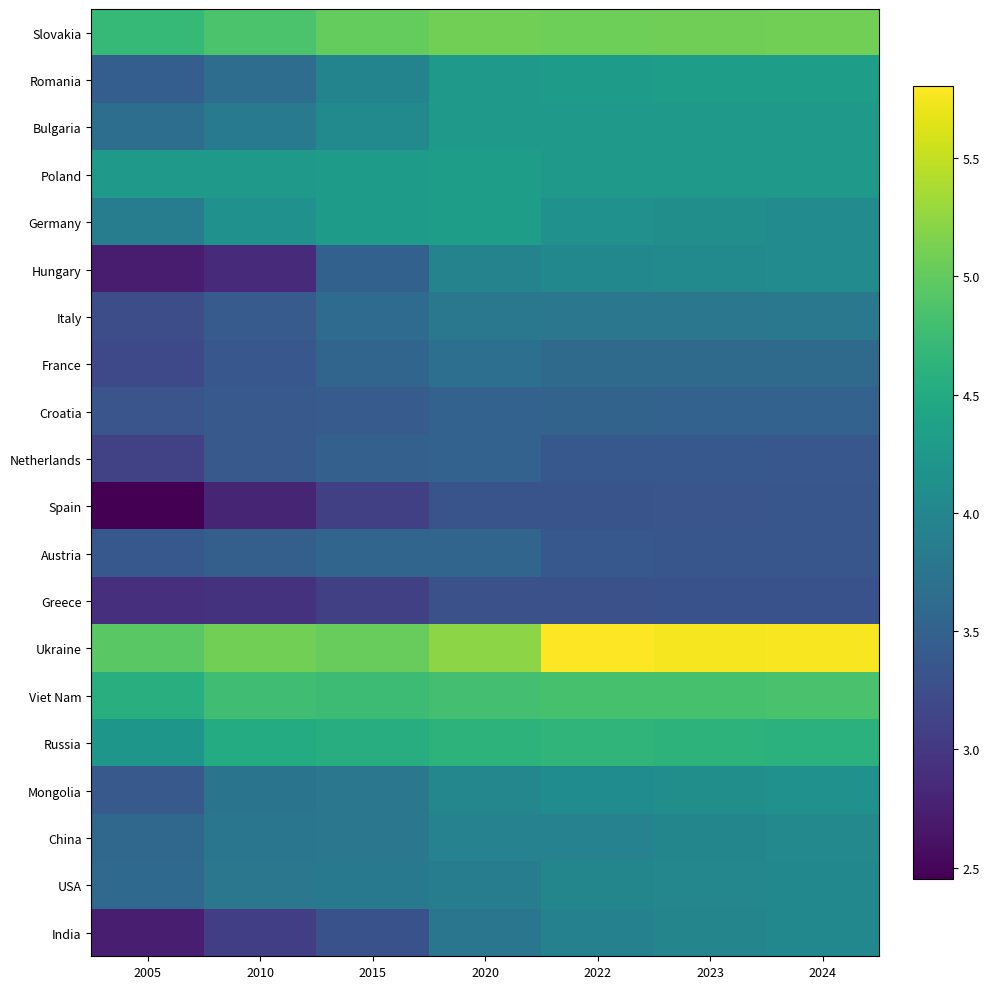

Reading left to right, transcribe all the data shown in this chart.

Slovakia: 2005=4.7	2010=4.9	2015=5.0	2020=5.1	2022=5.1	2023=5.1	2024=5.1
Romania: 2005=3.5	2010=3.7	2015=4.0	2020=4.3	2022=4.3	2023=4.3	2024=4.3
Bulgaria: 2005=3.7	2010=3.8	2015=4.0	2020=4.3	2022=4.2	2023=4.3	2024=4.2
Poland: 2005=4.3	2010=4.3	2015=4.3	2020=4.3	2022=4.3	2023=4.3	2024=4.2
Germany: 2005=3.9	2010=4.1	2015=4.3	2020=4.3	2022=4.1	2023=4.1	2024=4.1
Hungary: 2005=2.7	2010=2.9	2015=3.5	2020=4.0	2022=4.0	2023=4.0	2024=4.1
Italy: 2005=3.2	2010=3.4	2015=3.6	2020=3.8	2022=3.8	2023=3.8	2024=3.8
France: 2005=3.2	2010=3.4	2015=3.5	2020=3.7	2022=3.6	2023=3.6	2024=3.6
Croatia: 2005=3.3	2010=3.4	2015=3.4	2020=3.5	2022=3.5	2023=3.5	2024=3.5
Netherlands: 2005=3.1	2010=3.4	2015=3.5	2020=3.5	2022=3.4	2023=3.4	2024=3.4
Spain: 2005=2.5	2010=2.8	2015=3.1	2020=3.3	2022=3.3	2023=3.3	2024=3.3
Austria: 2005=3.4	2010=3.5	2015=3.5	2020=3.5	2022=3.4	2023=3.4	2024=3.3
Greece: 2005=2.9	2010=2.9	2015=3.1	2020=3.3	2022=3.3	2023=3.3	2024=3.3
Ukraine: 2005=4.9	2010=5.1	2015=5.0	2020=5.2	2022=5.8	2023=5.8	2024=5.8
Viet Nam: 2005=4.6	2010=4.8	2015=4.8	2020=4.8	2022=4.8	2023=4.8	2024=4.8
Russia: 2005=4.2	2010=4.5	2015=4.5	2020=4.6	2022=4.6	2023=4.6	2024=4.6
Mongolia: 2005=3.4	2010=3.7	2015=3.8	2020=4.0	2022=4.1	2023=4.1	2024=4.1
China: 2005=3.6	2010=3.8	2015=3.8	2020=3.9	2022=3.9	2023=4.0	2024=4.0
USA: 2005=3.6	2010=3.8	2015=3.8	2020=3.9	2022=4.0	2023=4.0	2024=4.0
India: 2005=2.7	2010=3.1	2015=3.3	2020=3.8	2022=3.9	2023=4.0	2024=4.0